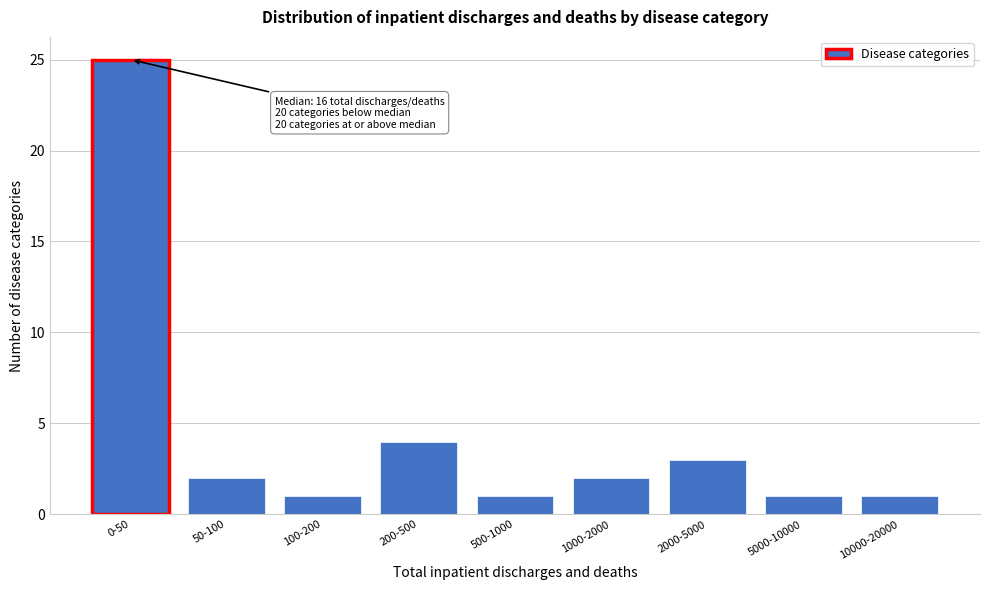

Reading right to left, transcribe all the data shown in this chart.

10000-20000=1	5000-10000=1	2000-5000=3	1000-2000=2	500-1000=1	200-500=4	100-200=1	50-100=2	0-50=25